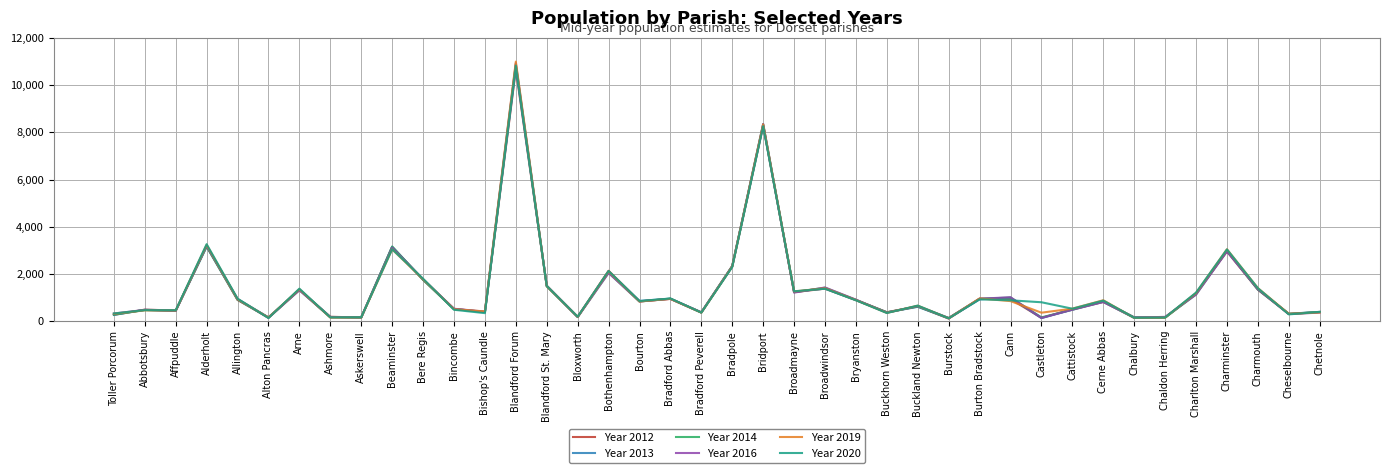

Which category has the highest value in the Year 2013 series?

Blandford Forum